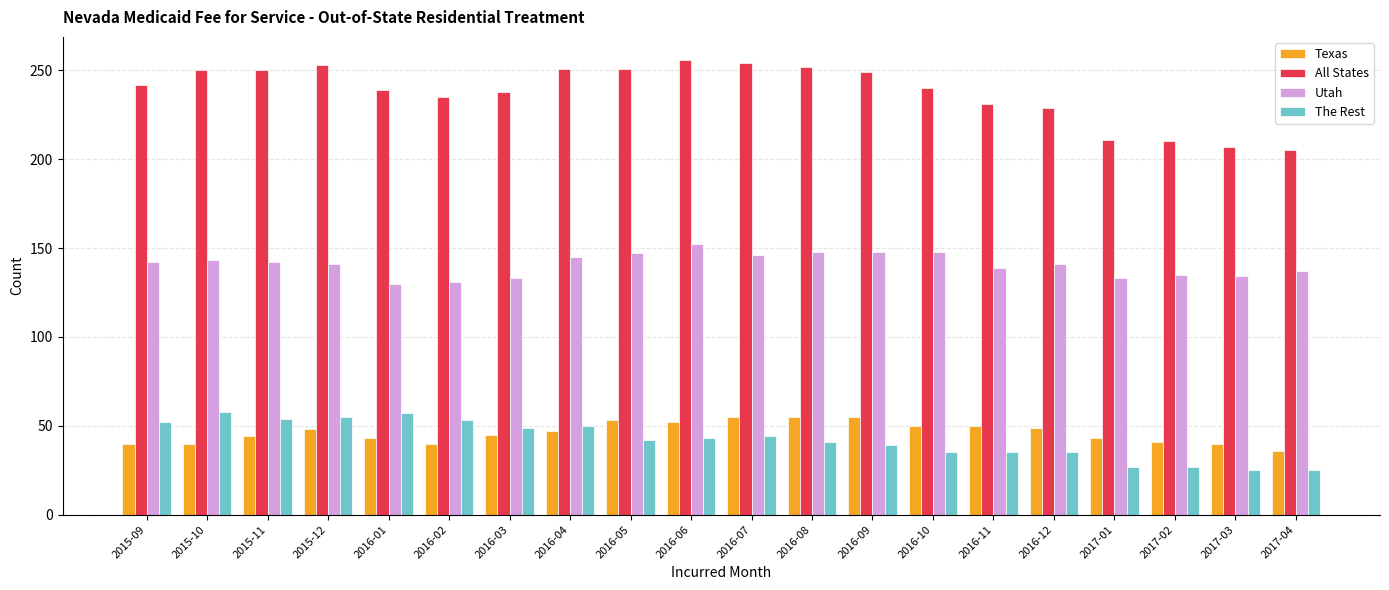

What value does the Utah series have at 2016-02, to the nearest 10?

130